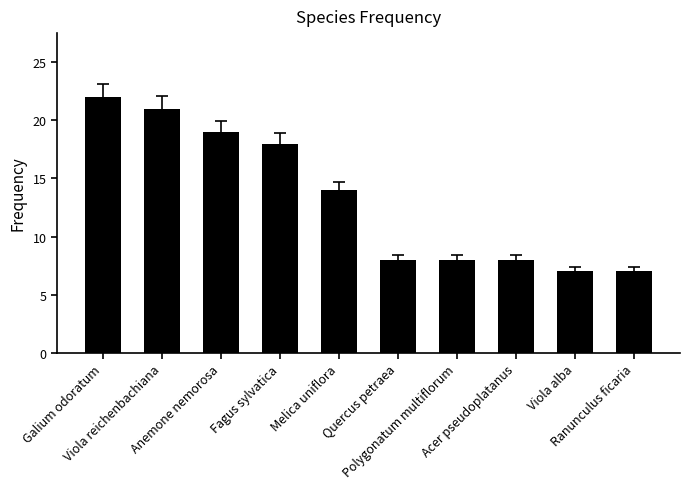

What is the difference between the maximum and minimum values?

15